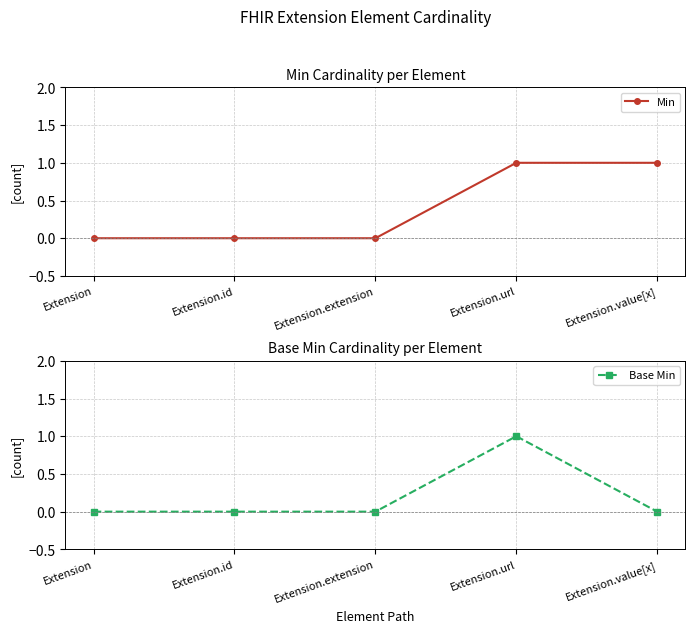

Rank the categories by Base Min value from highest to lowest.

Extension.url, Extension, Extension.id, Extension.extension, Extension.value[x]